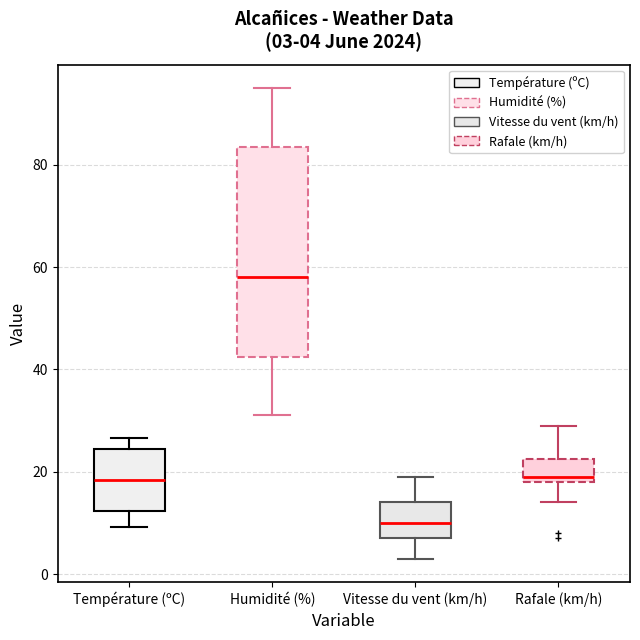

Which box has the highest median line?

Humidité (%)